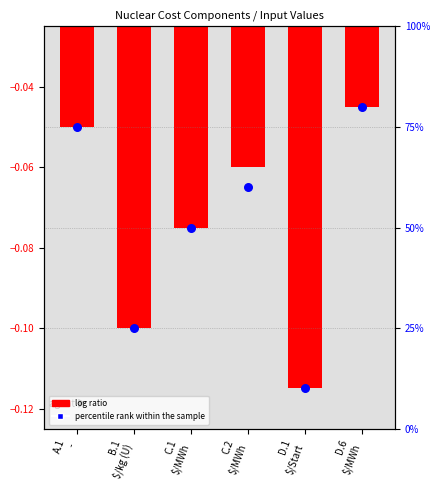

Which has a higher value, C.2
$/MWh or D.1
$/Start?

C.2
$/MWh